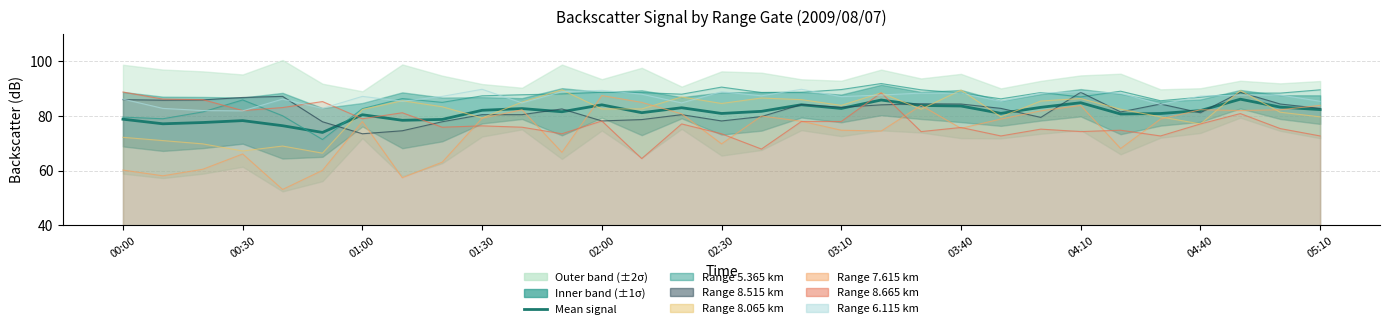

How many times do   6.115 and   8.065 cross each other?

12